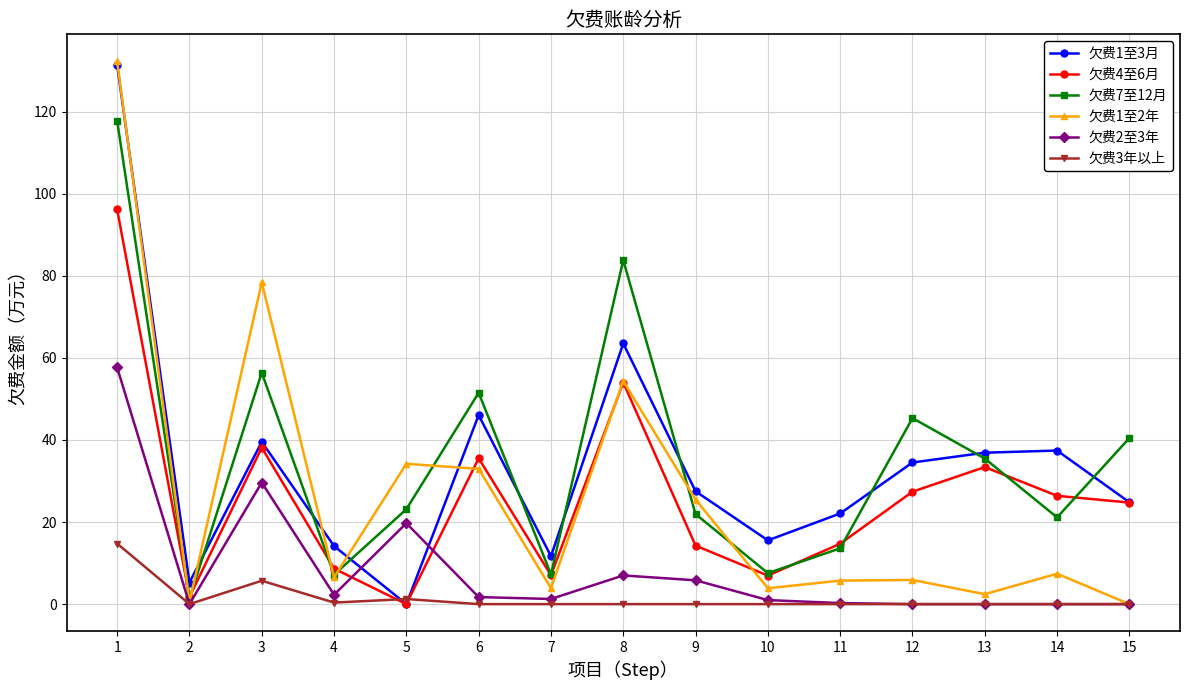

What is the value of the 欠费1至3月 point at the 12th from the left?

34.5